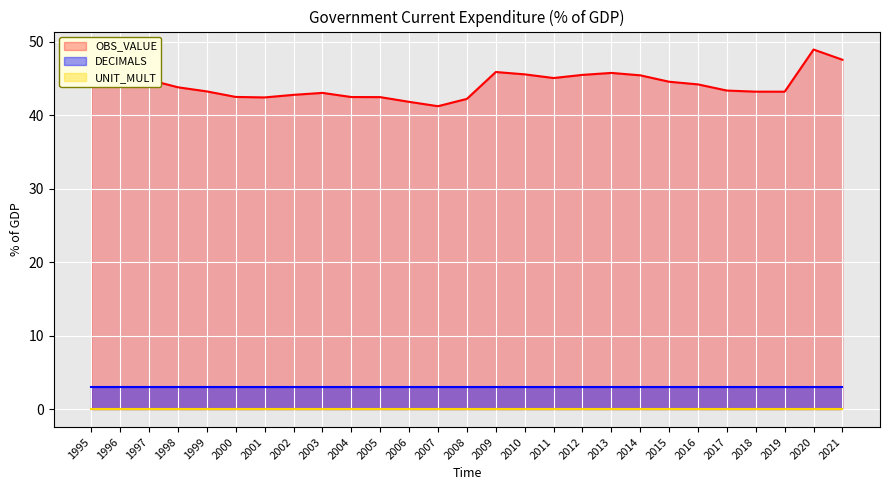

What is the maximum value for OBS_VALUE?

48.9